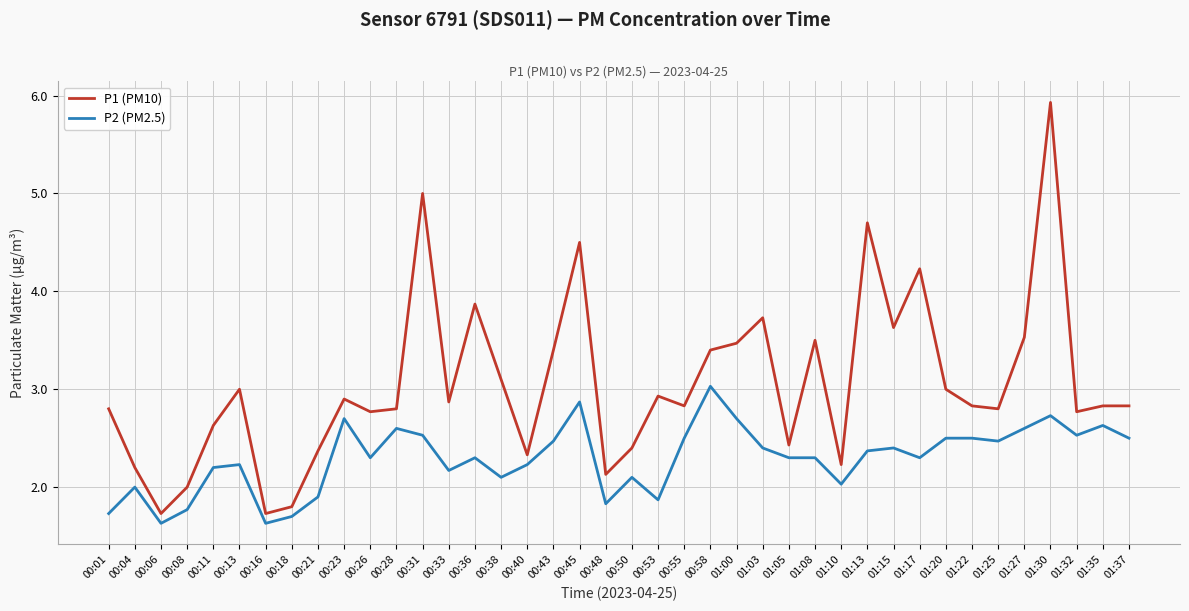

Is the value of P1 (PM10) at 00:11 greater than the value of P2 (PM2.5) at 00:16?

Yes